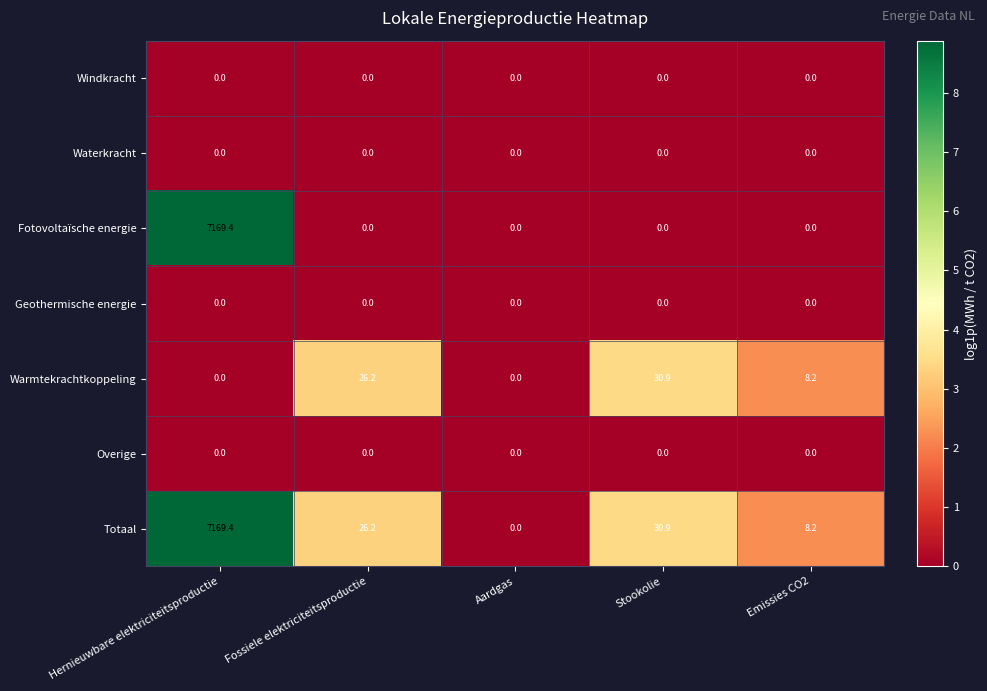

What is the sum of all Totaal values?

7234.7